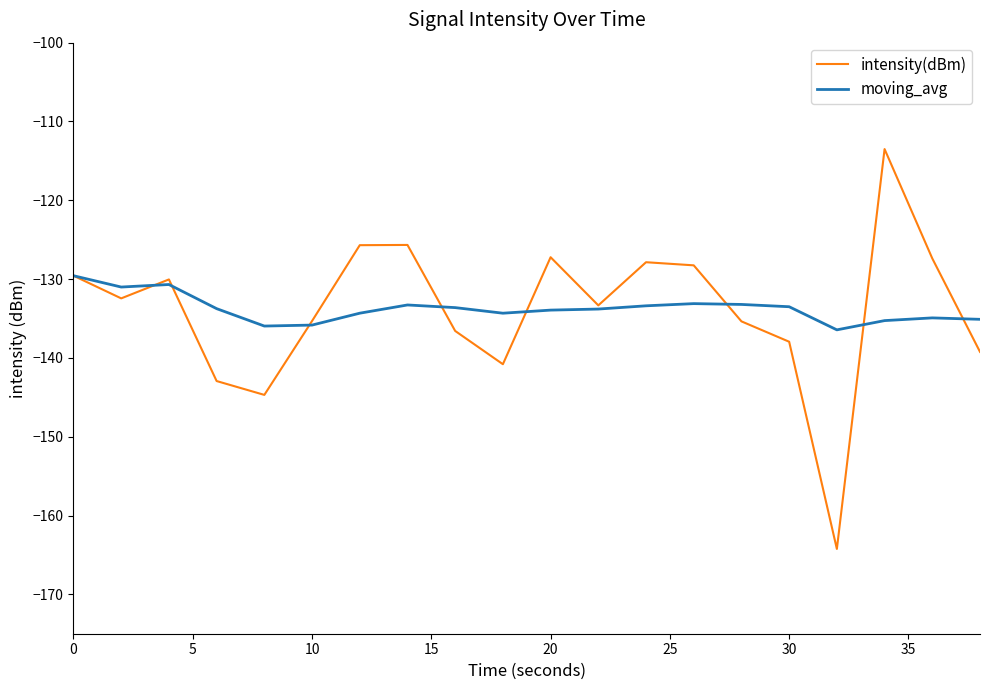

Which series has the widest spread of values?

intensity(dBm)